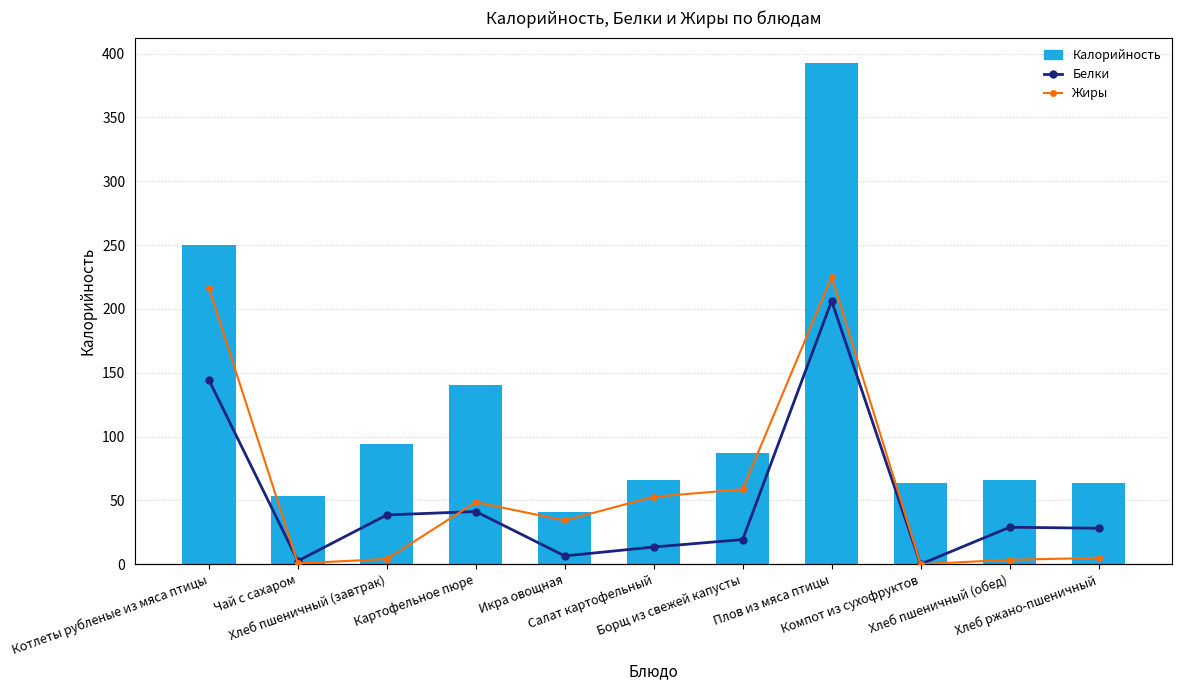

The value of Калорийность at Котлеты рубленые из мяса птицы is 250.3. True or false?

True